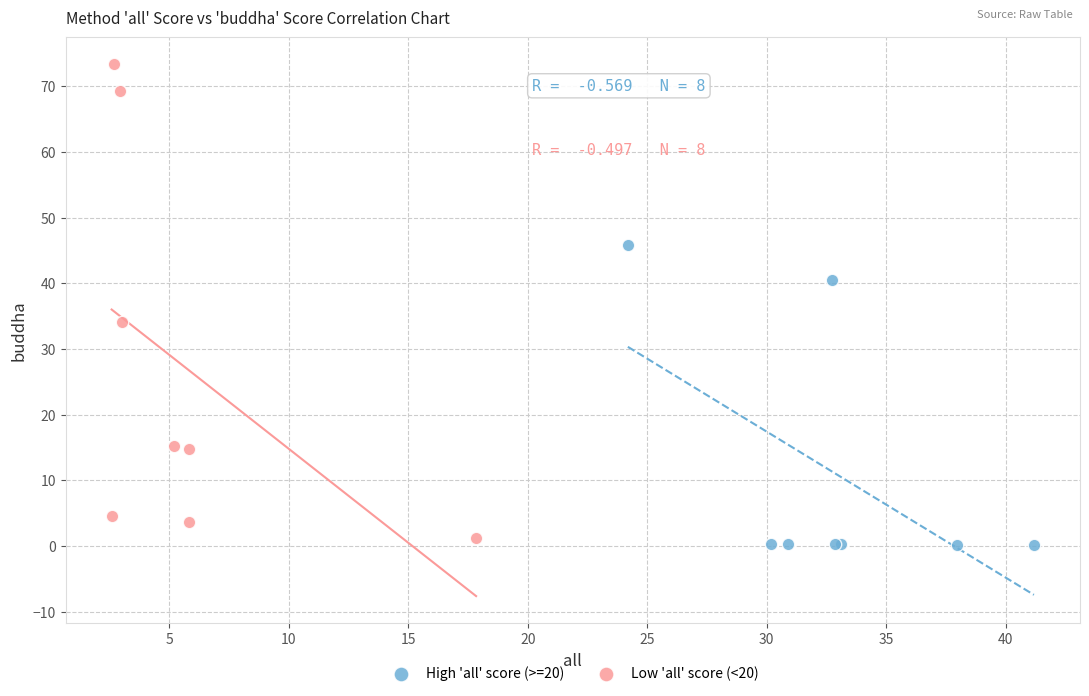

Which series has the widest spread of Y values?

Low 'all' score (<20)